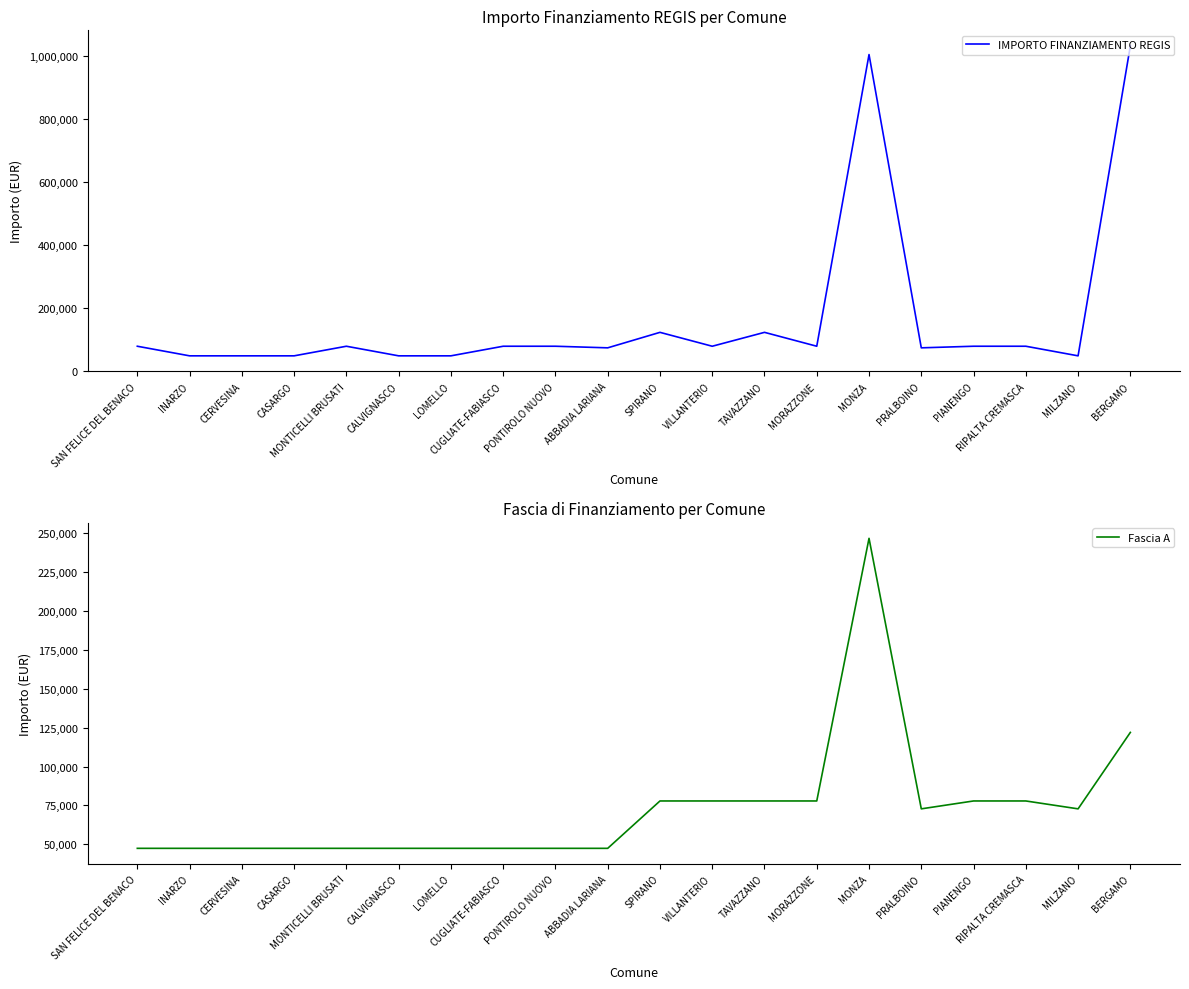

Rank the series by their maximum value, from highest to lowest.

IMPORTO FINANZIAMENTO REGIS, Fascia A